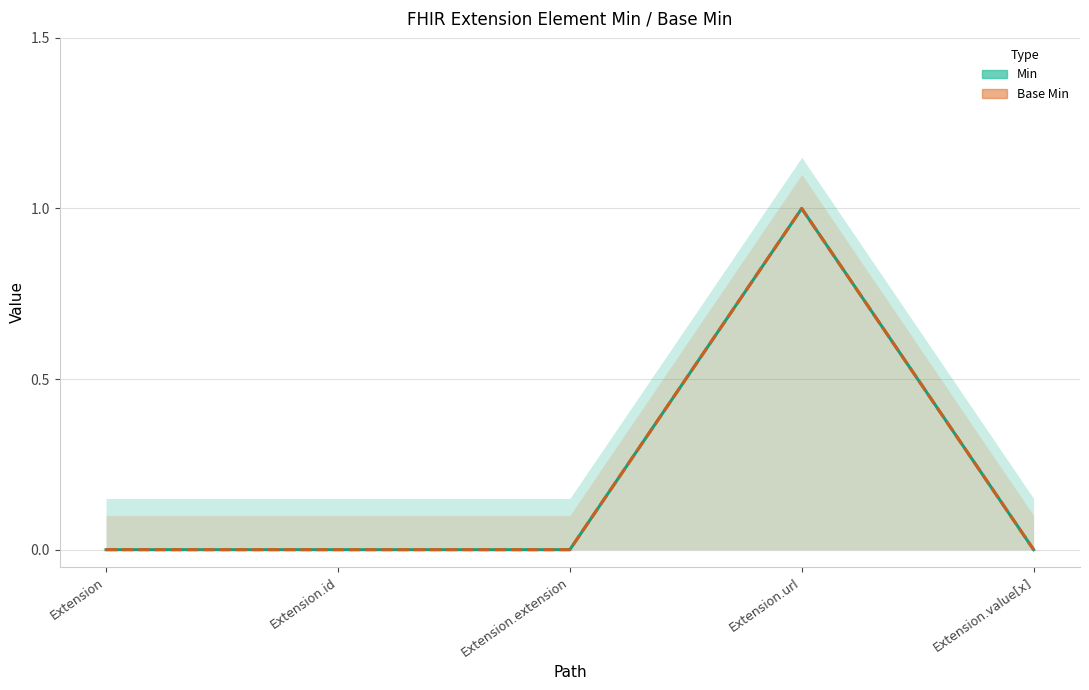

The value of Min at Extension is 0. True or false?

False